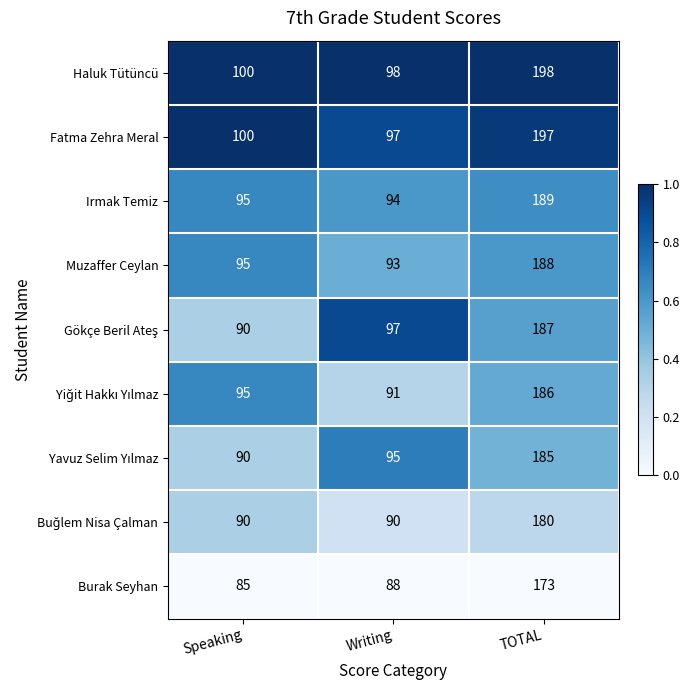

What is the spread (max minus min) of values at Writing?

10